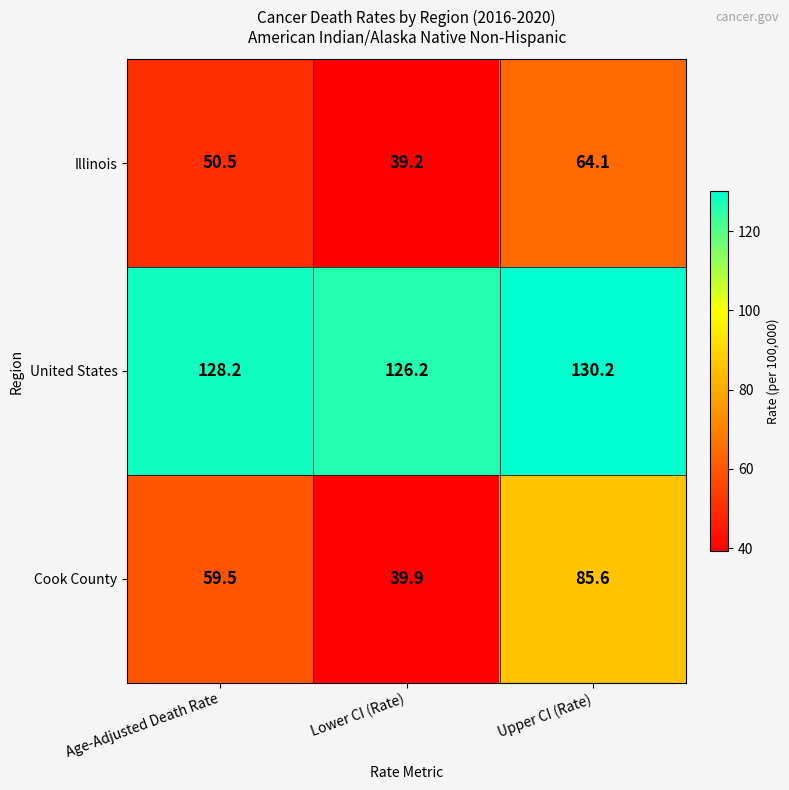

What is the average value of the United States series?

128.2